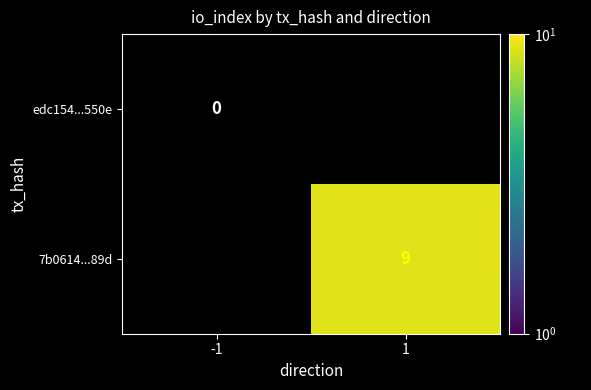

What is the maximum value shown in the chart?

9